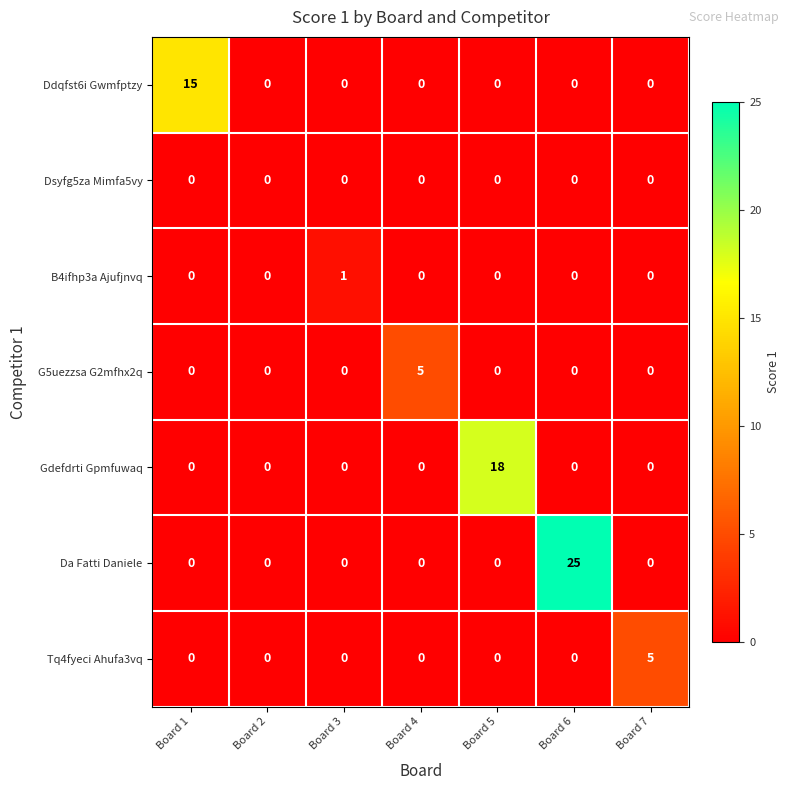

At which category is the sum across all series the highest?

Board 6